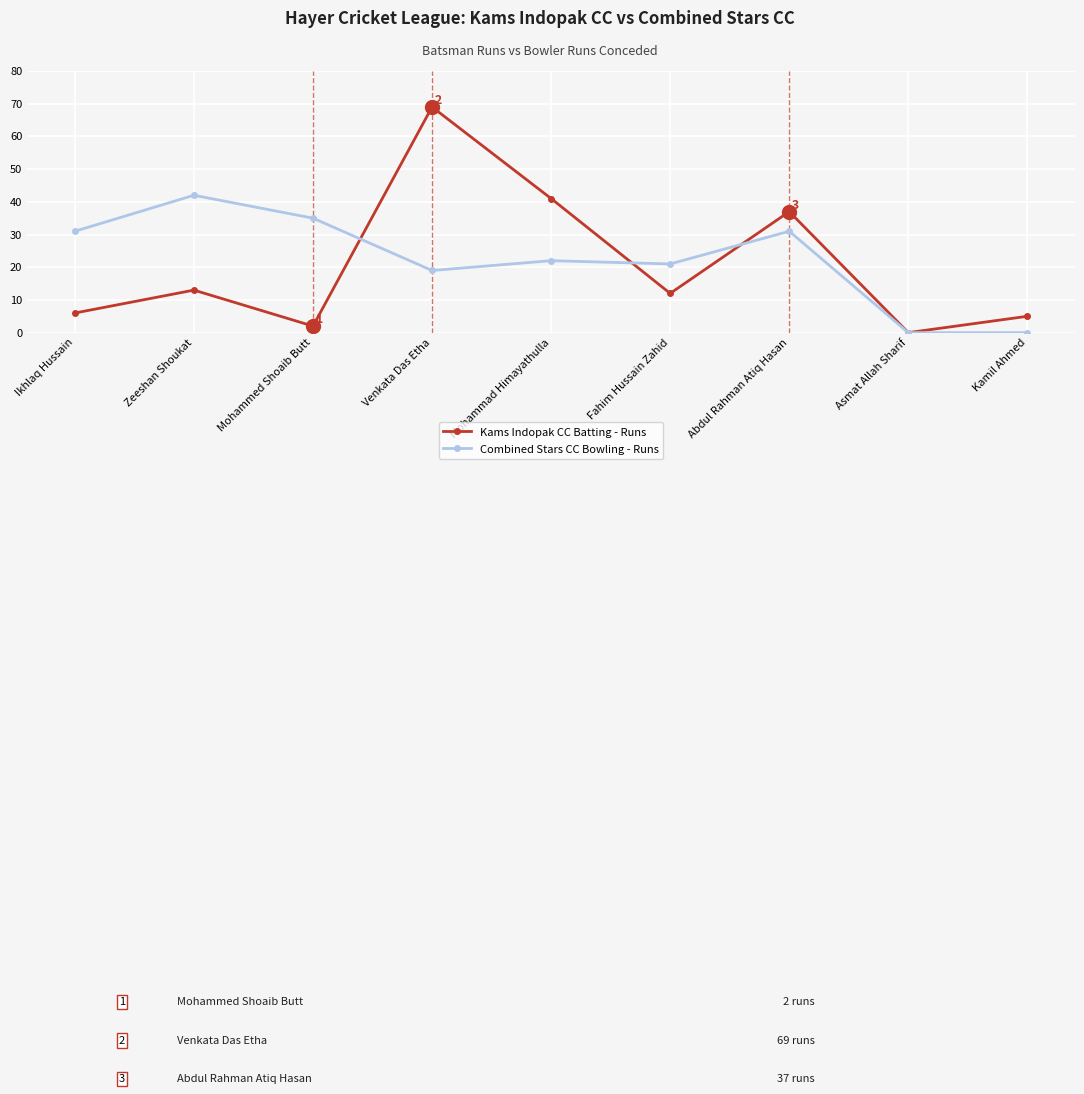

What is the label of the 7th point from the left?

Abdul Rahman Atiq Hasan